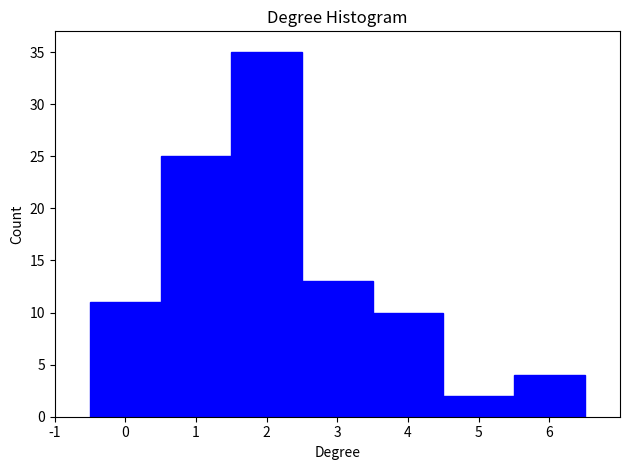

What is the height of the bar covering -0.5 to 0.5 on the x-axis? The values are not printed on the chart, so give them approximately, as read against the axis.

11